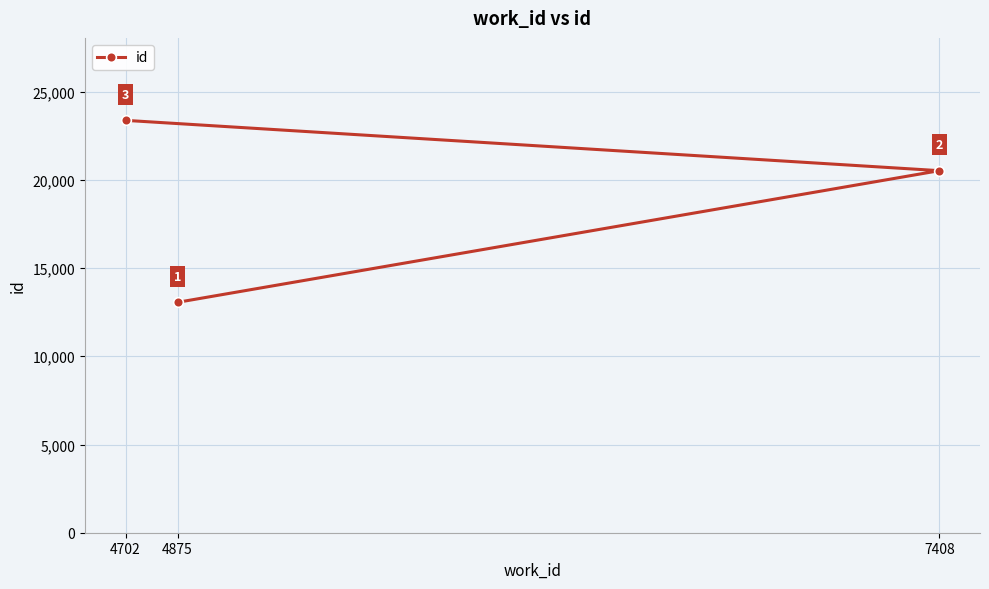

What is the sum of all values?

56950